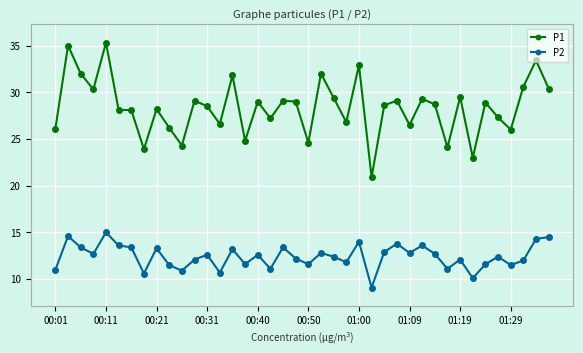

What is the minimum value for P2?

9.1